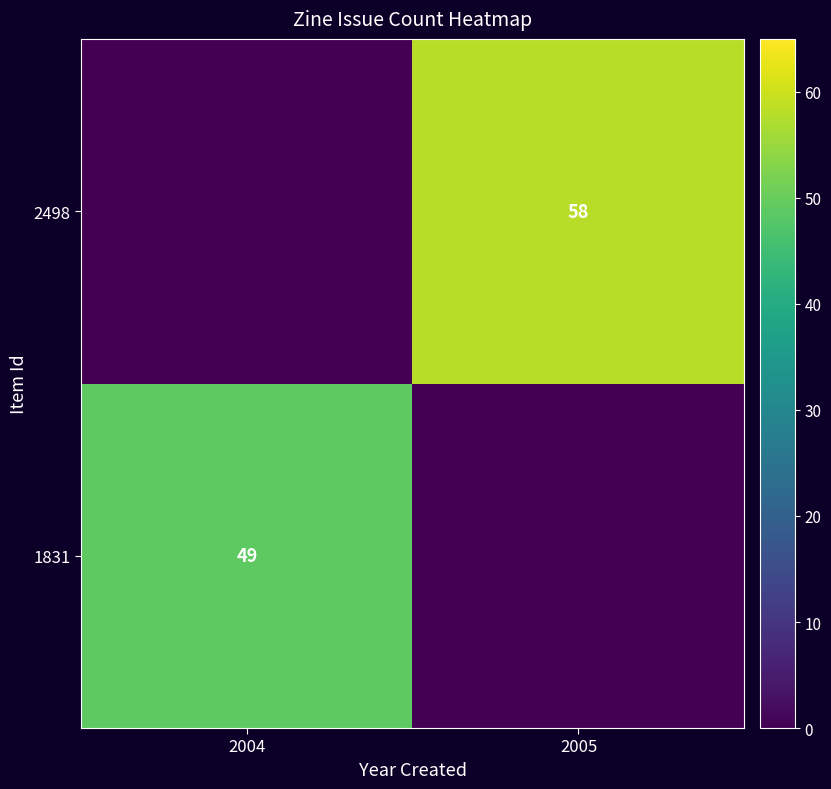

The 1831 series shows 26 at 2004. True or false?

False